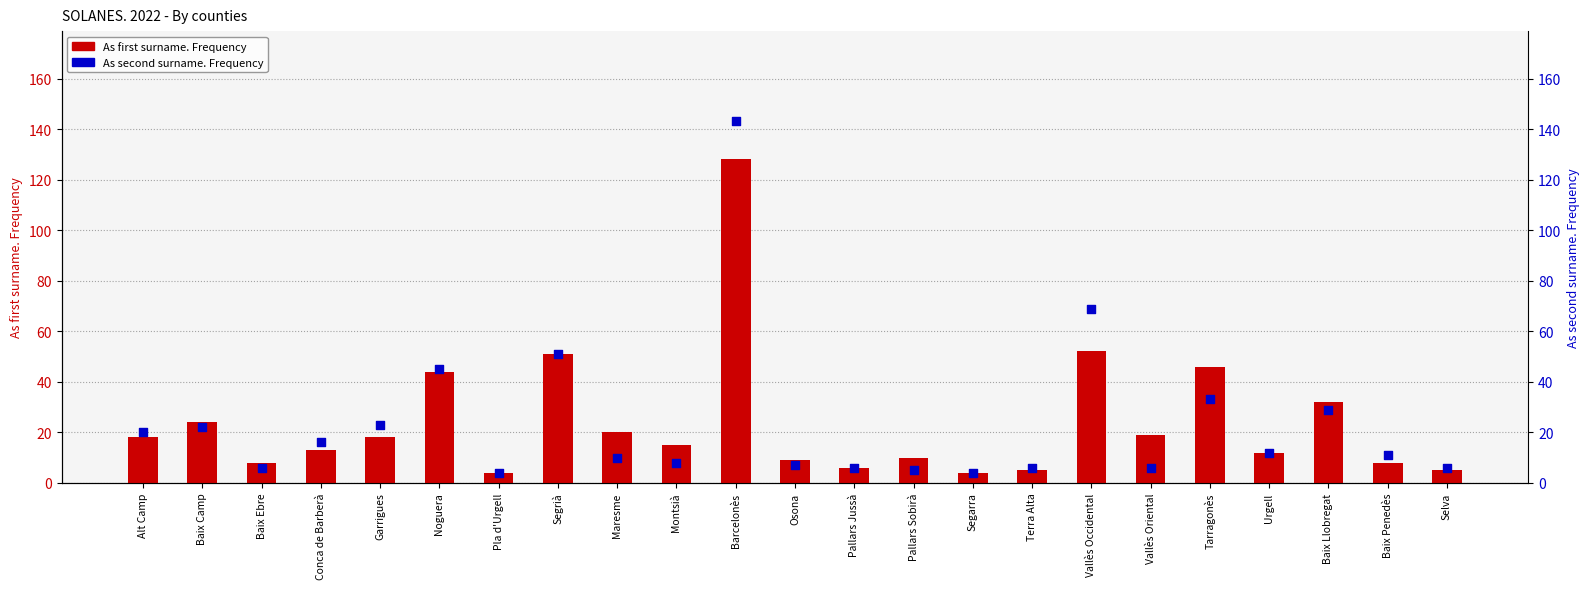

What are all the series names shown in the legend?

As first surname. Frequency, As second surname. Frequency